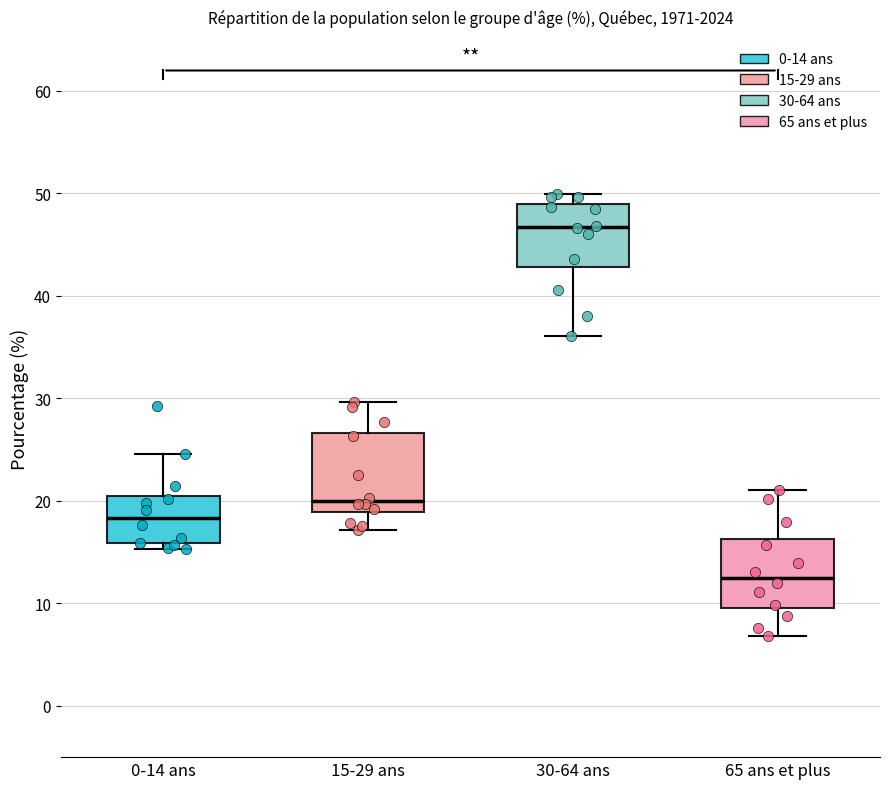

Which box's median line is the lowest?

65 ans et plus